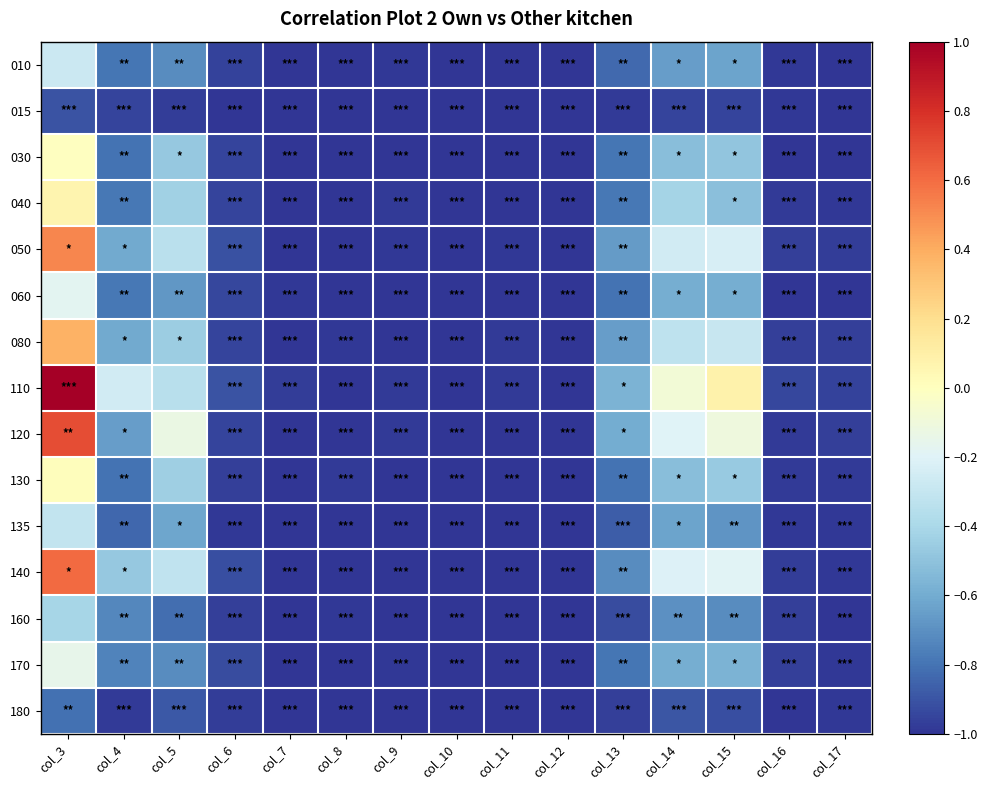

Which label corresponds to the largest value in the chart?

col_3